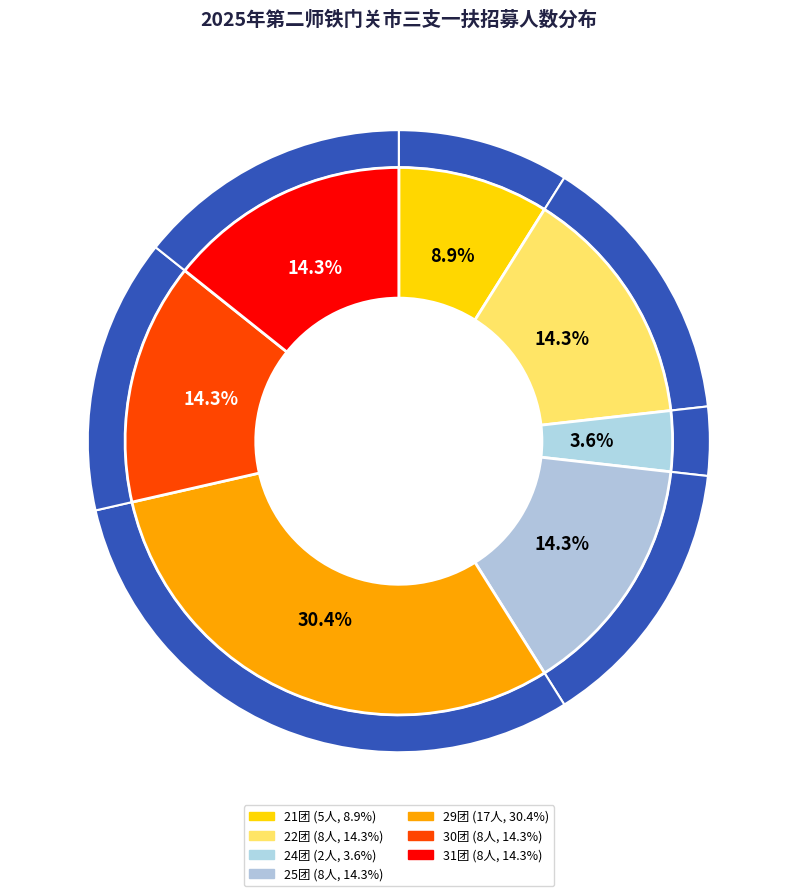

To the nearest percent, what is the average slice percentage?

14%